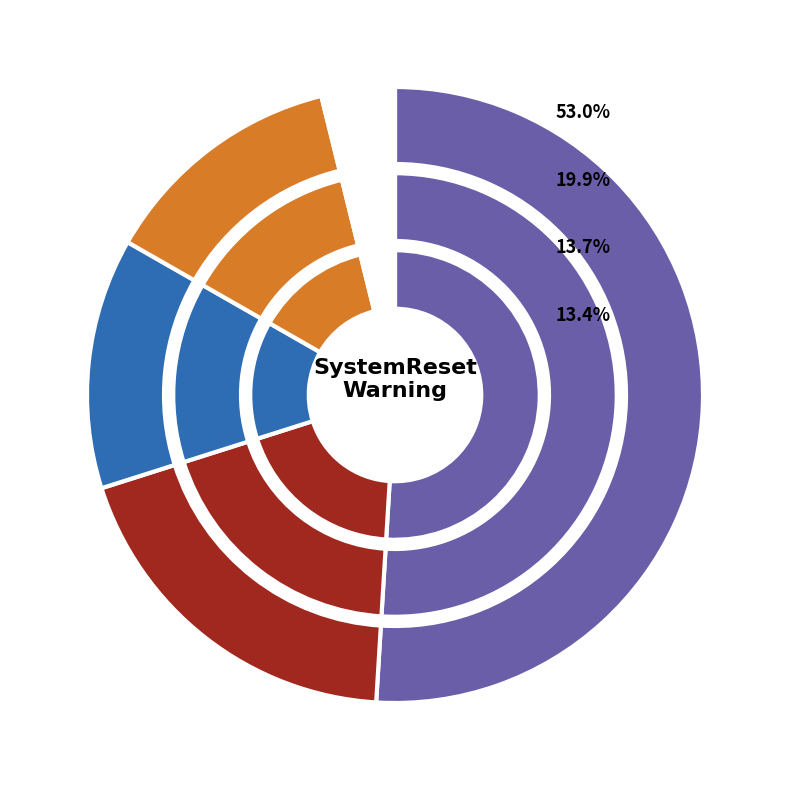

Rank the series by their maximum value, from lowest to highest.

PM1 (X1), PM10 (X2), PM2.5 (X0), Other